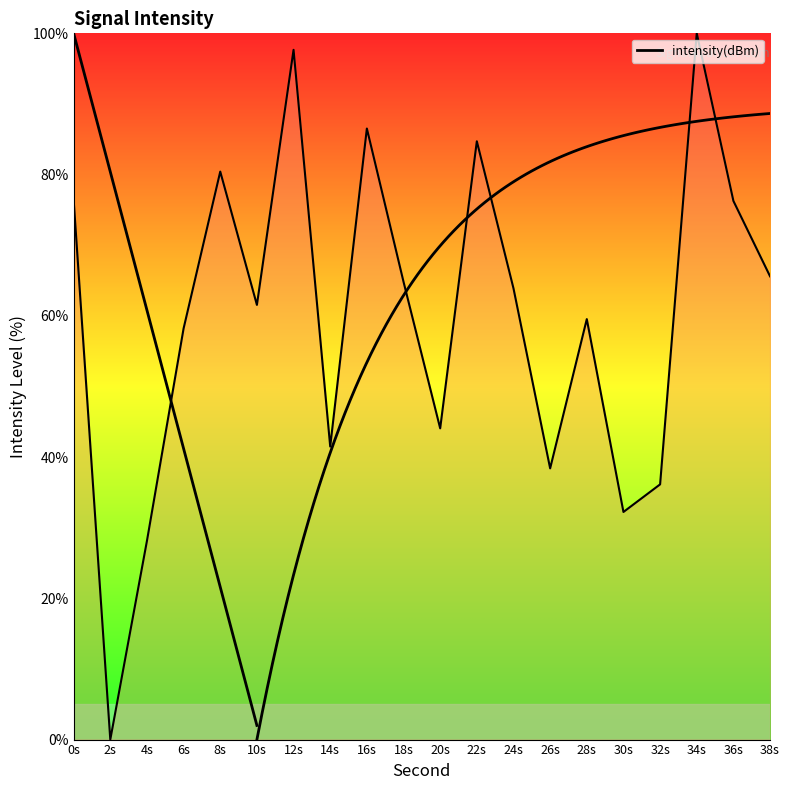

Does the chart have visible grid lines?

No